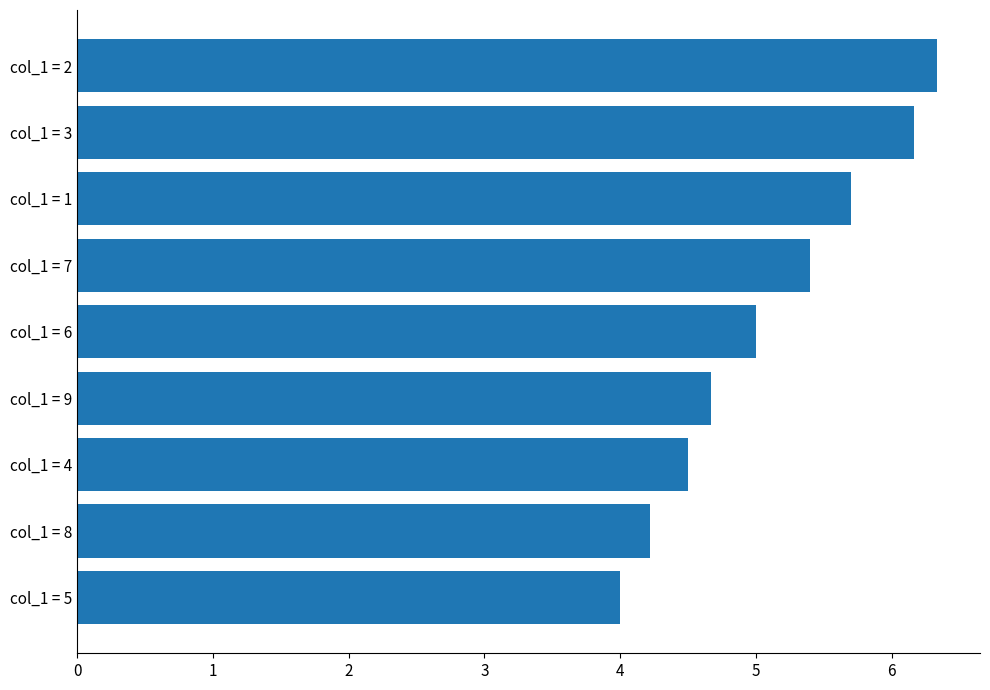

List the labels in order of value, smallest first.

col_1 = 5, col_1 = 8, col_1 = 4, col_1 = 9, col_1 = 6, col_1 = 7, col_1 = 1, col_1 = 3, col_1 = 2